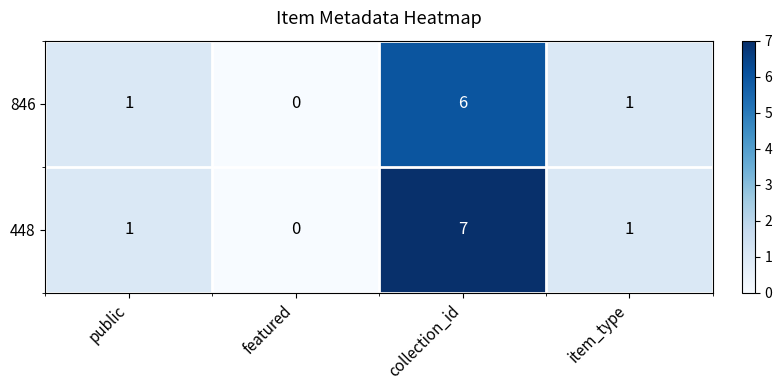

How many categories are shown in the chart?

4